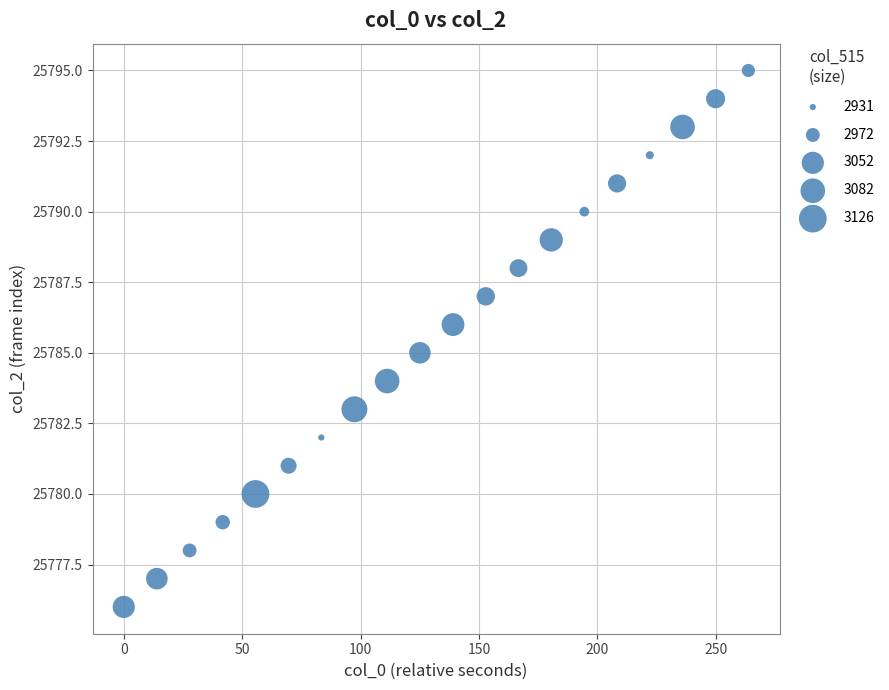

What is the range of Y values (max minus min)?

19